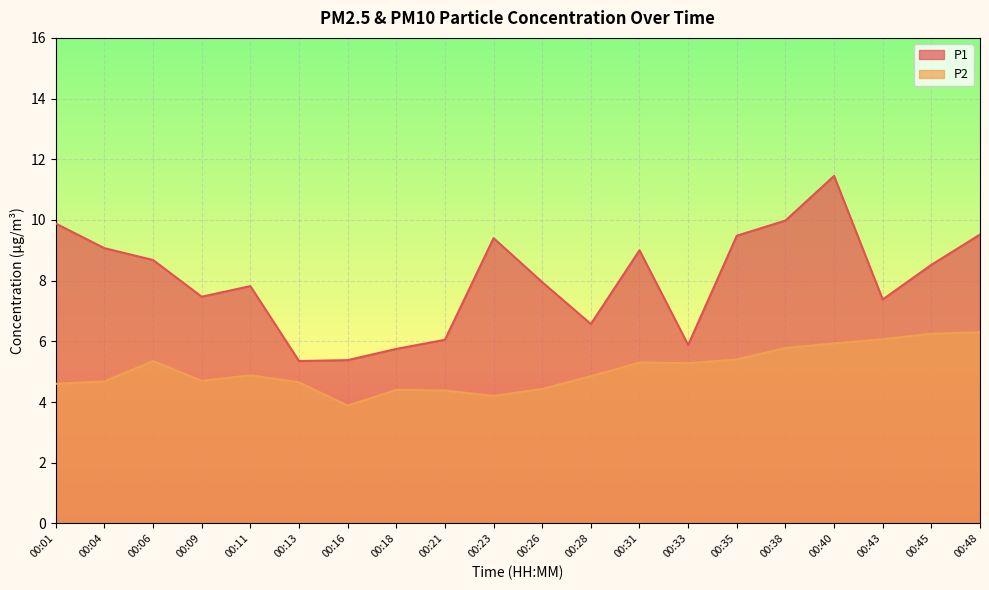

The value of P2 at 00:33 is 1.5. True or false?

False